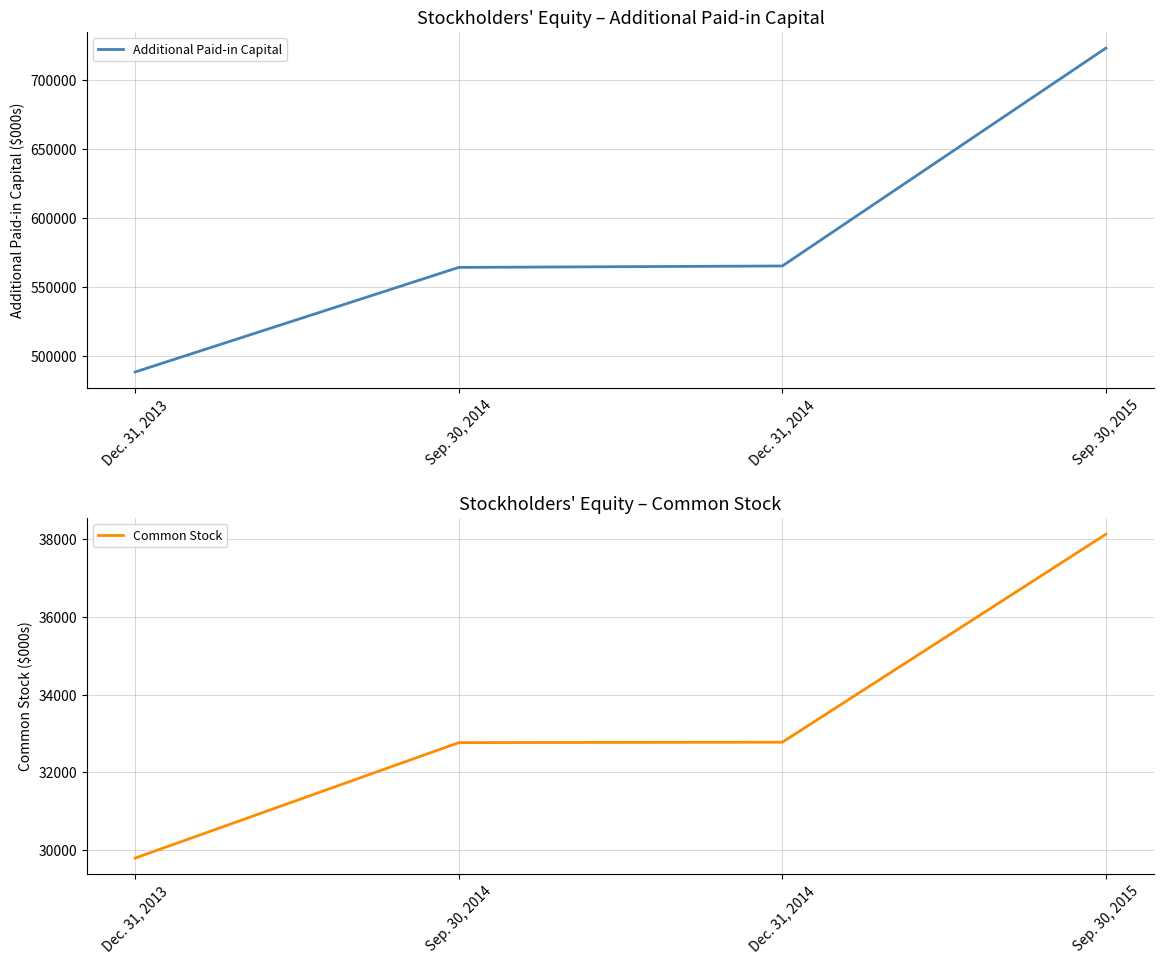

Which series changed the most between Dec. 31, 2014 and Sep. 30, 2015?

Additional Paid-in Capital